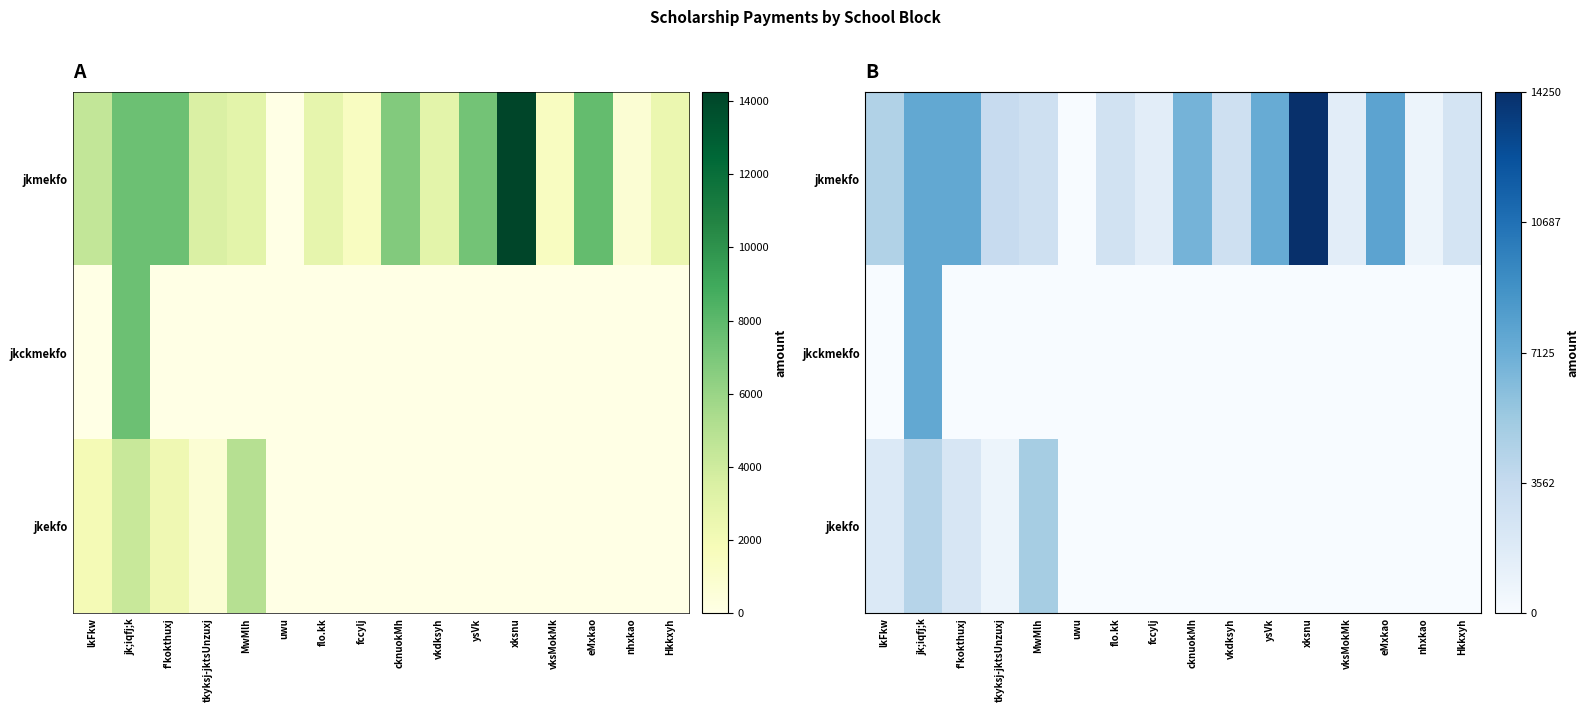

What is the difference between the jkmekfo values at flo.kk and cknuokMh?

4000